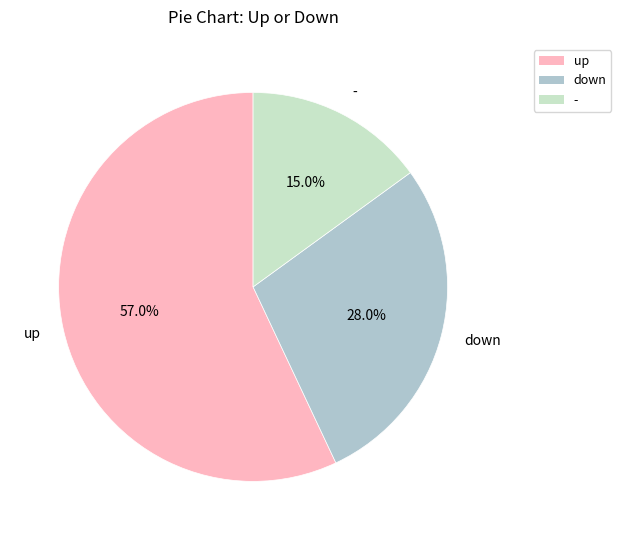

Is there any slice that represents more than half of the pie?

Yes